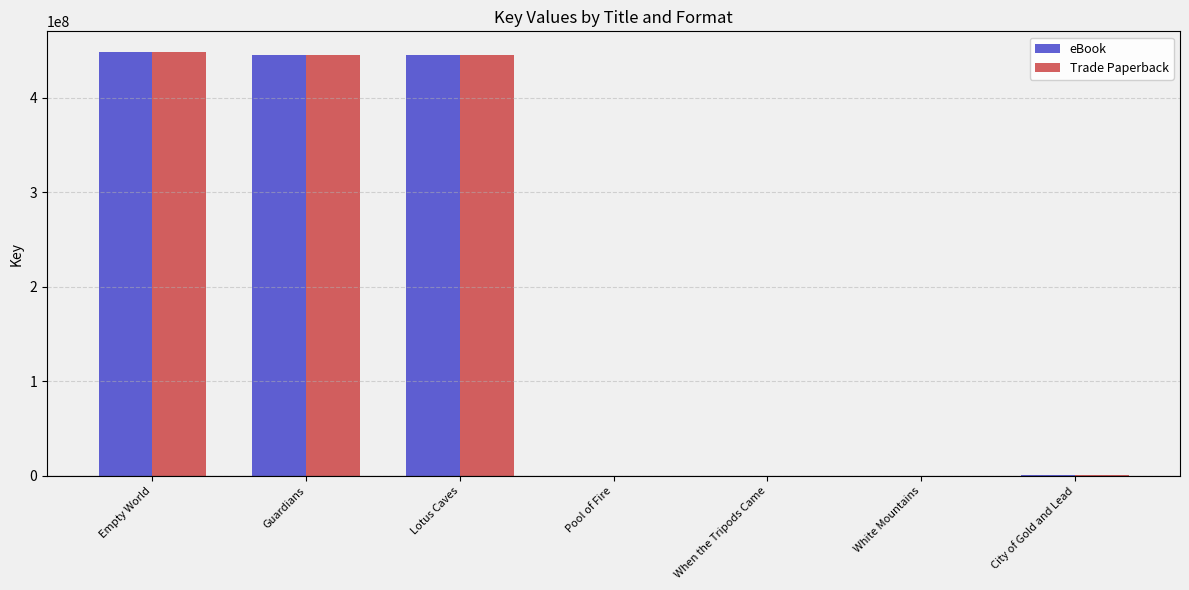

Are the bars horizontal?

No